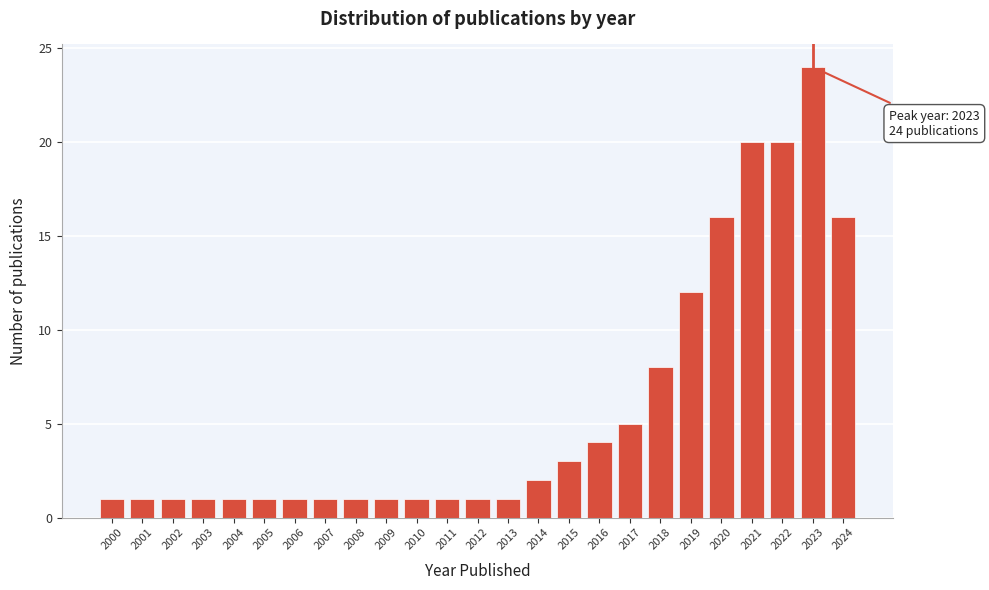

Reading left to right, transcribe all the data shown in this chart.

2000=1	2001=1	2002=1	2003=1	2004=1	2005=1	2006=1	2007=1	2008=1	2009=1	2010=1	2011=1	2012=1	2013=1	2014=2	2015=3	2016=4	2017=5	2018=8	2019=12	2020=16	2021=20	2022=20	2023=24	2024=16